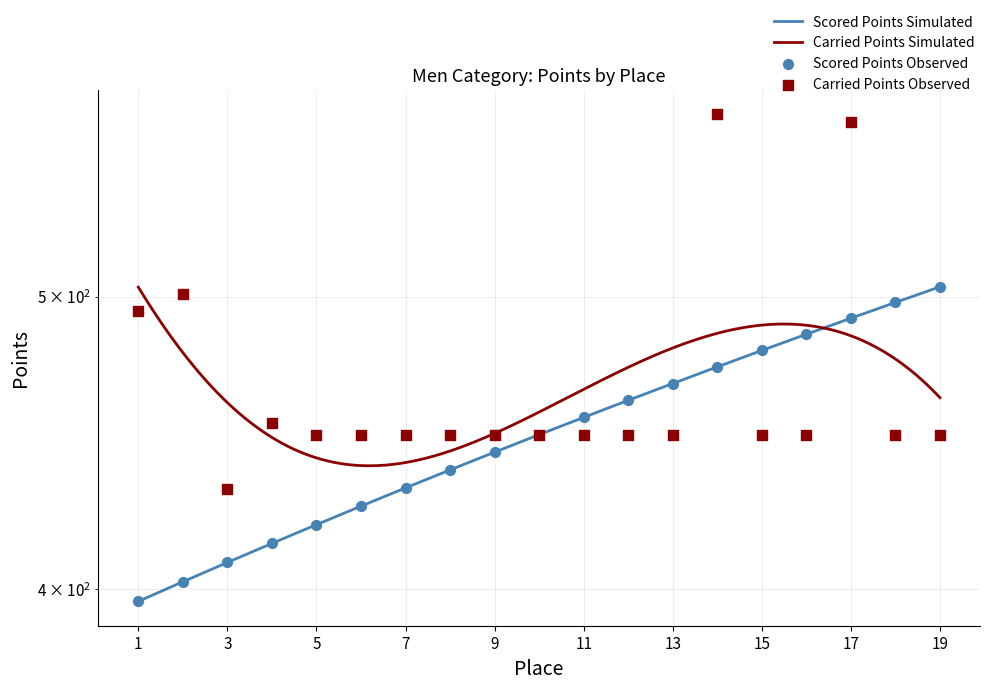

At which category is the sum across all series the highest?

17